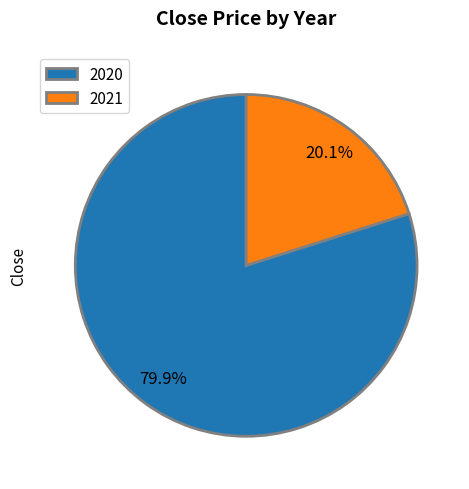

How many slices are in this pie chart?

2